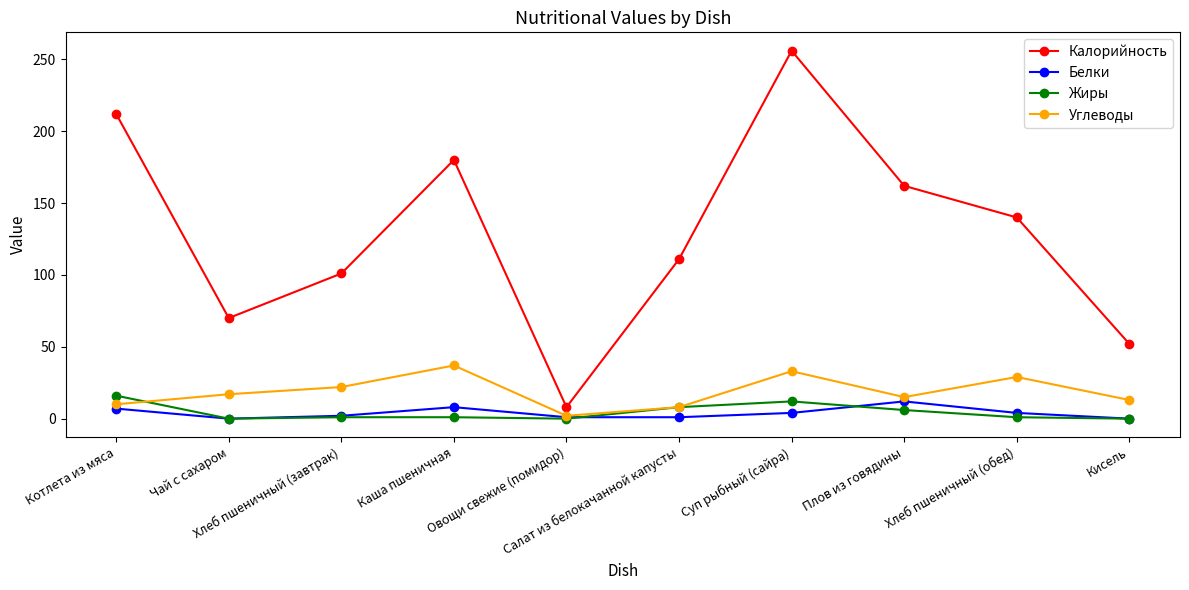

What is the greatest value displayed?

256